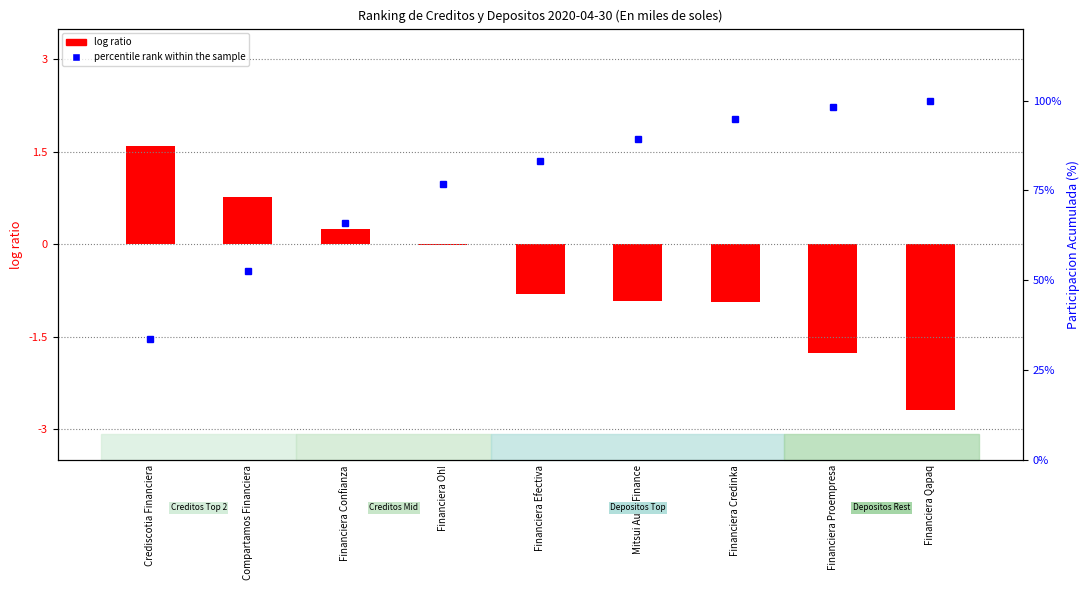

Rank the series by their maximum value, from highest to lowest.

percentile rank within the sample, log ratio